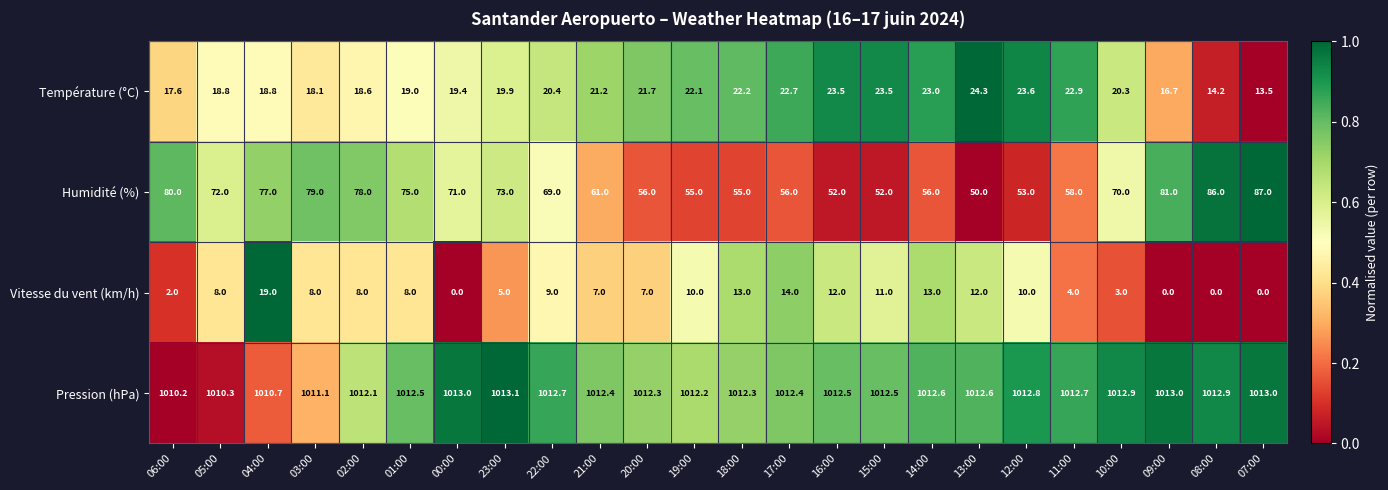

At which label is Pression (hPa) closest to 1011?

03:00